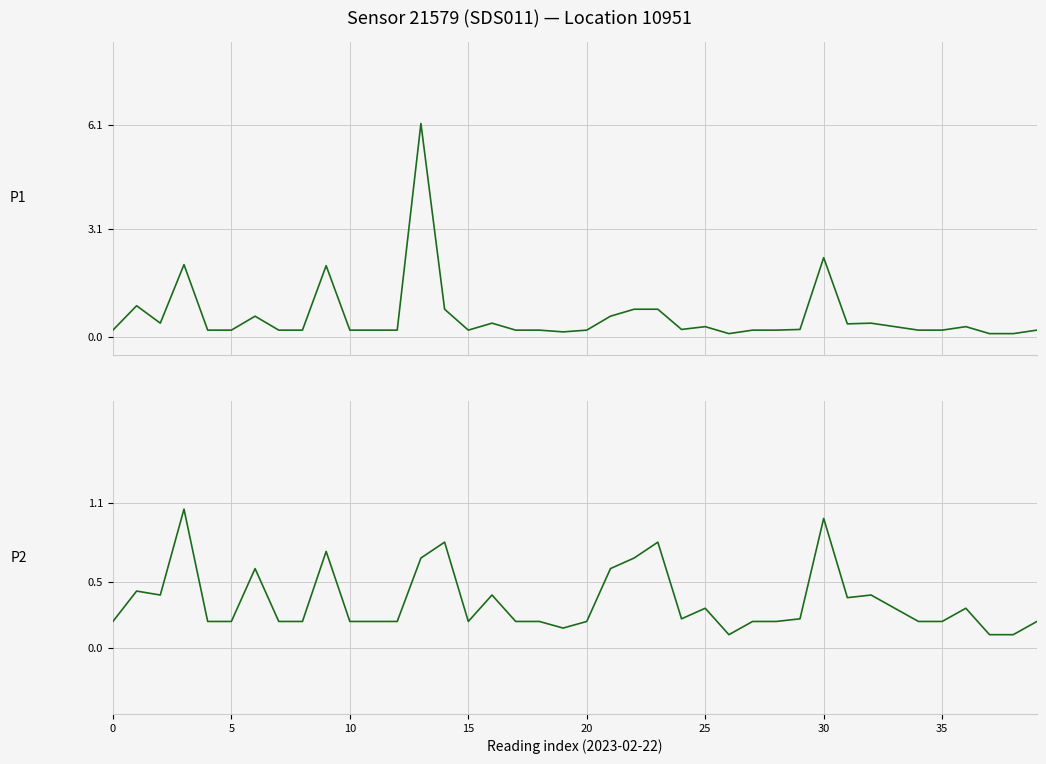

At which category is the sum across all series the highest?

13